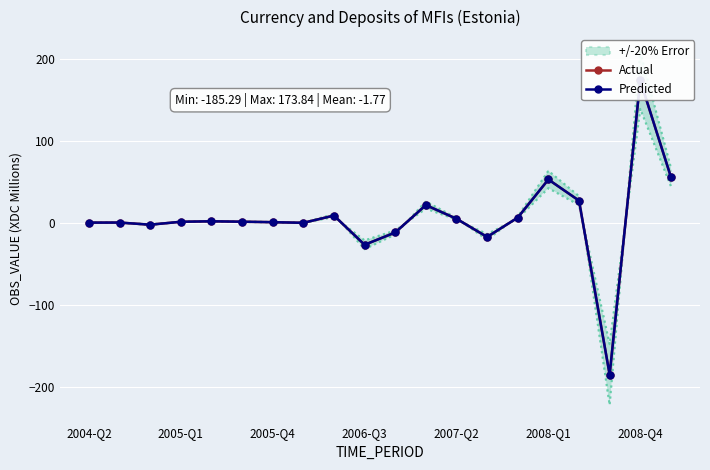

The value of Predicted at 8 is 8.9. True or false?

True